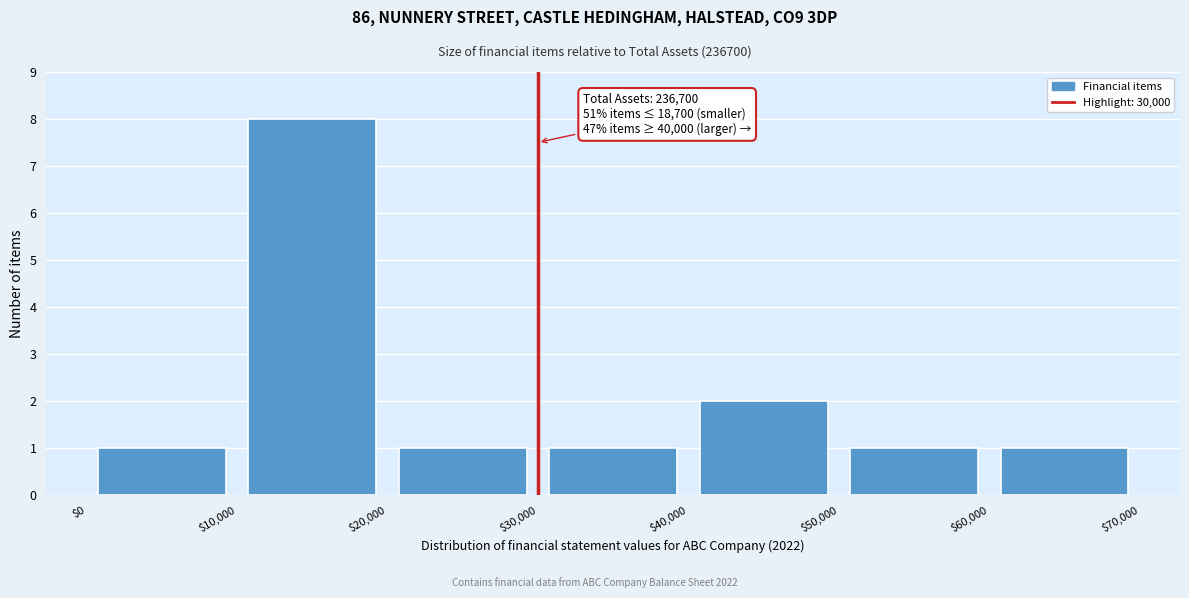

Which range on the x-axis has the tallest bar?

$10,000 to $20,000